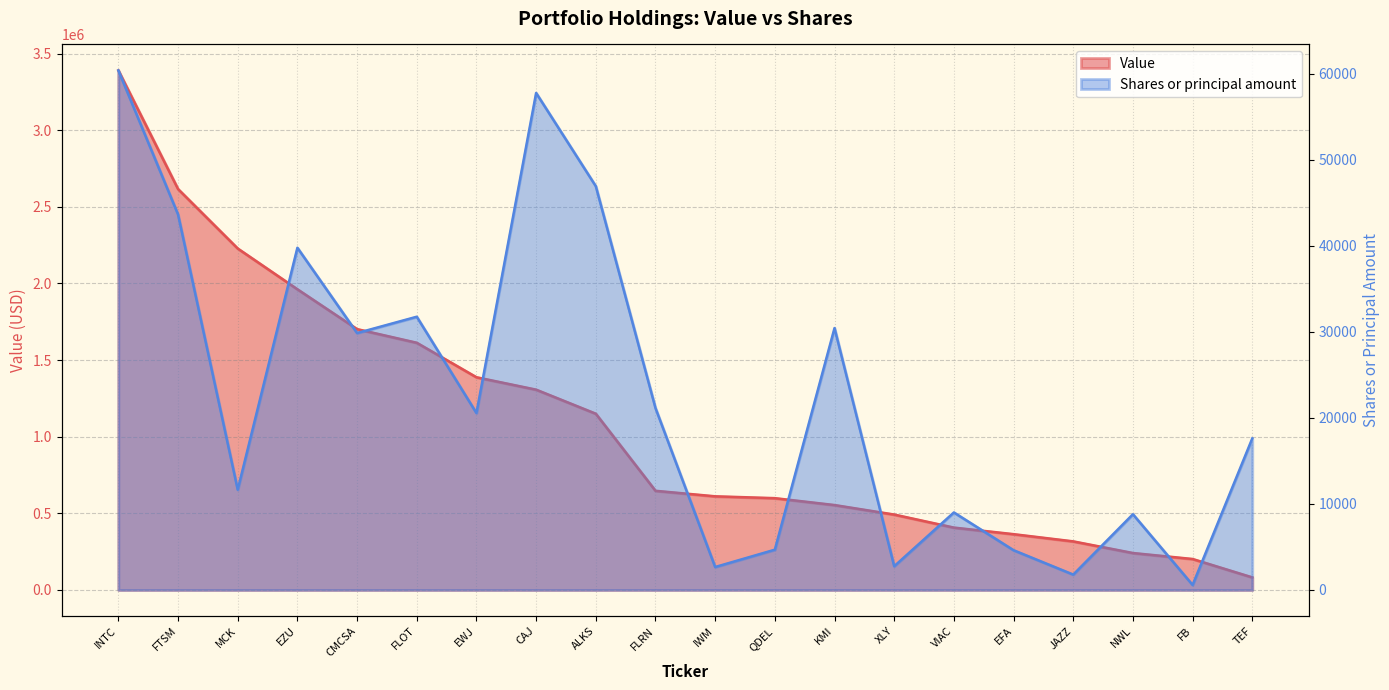

What is the maximum value for Shares or principal amount?

60388